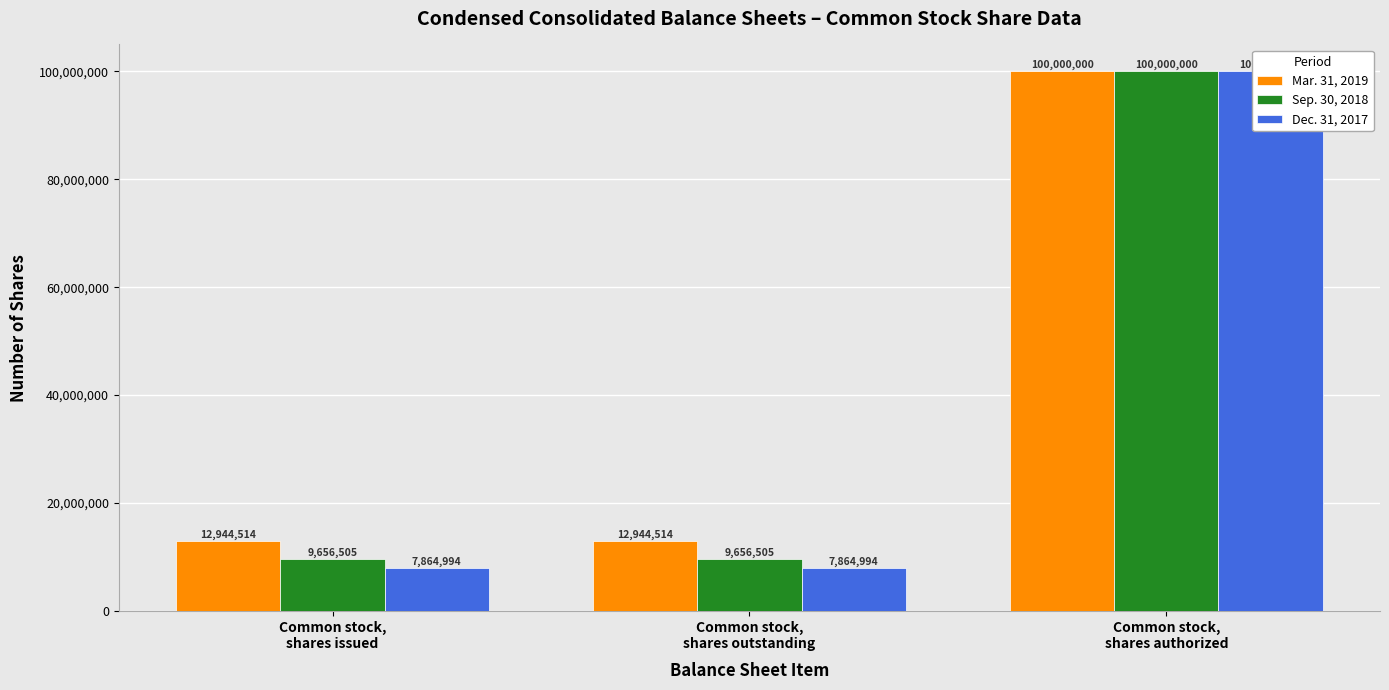

Rank the series at Common stock,
shares issued from lowest to highest value.

Dec. 31, 2017, Sep. 30, 2018, Mar. 31, 2019